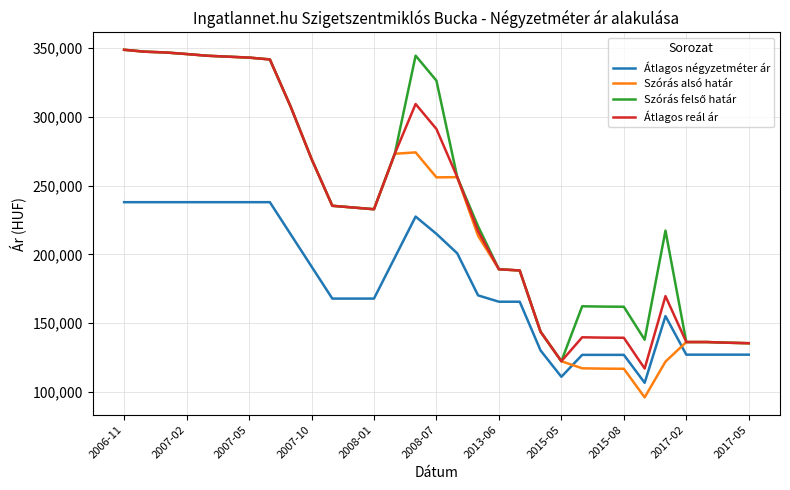

What is the highest value of the Szórás alsó határ series?

348747